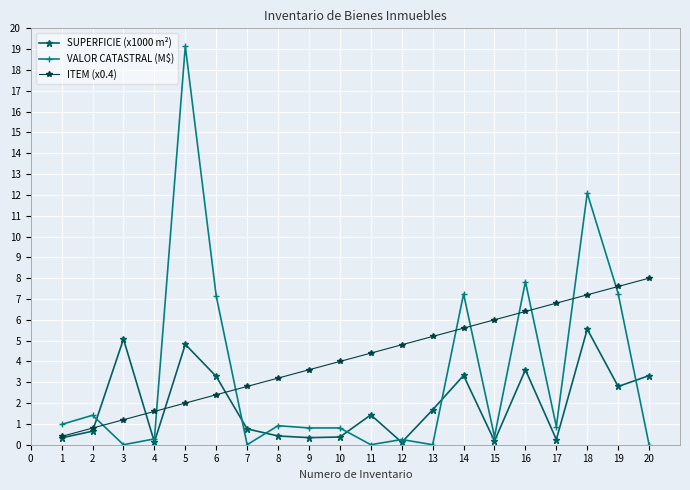

The value of ITEM (x0.4) at 12 is 8.2. True or false?

False